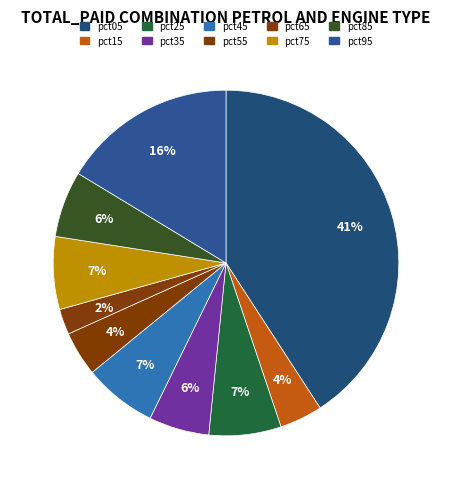

How many segments does this pie chart have?

10